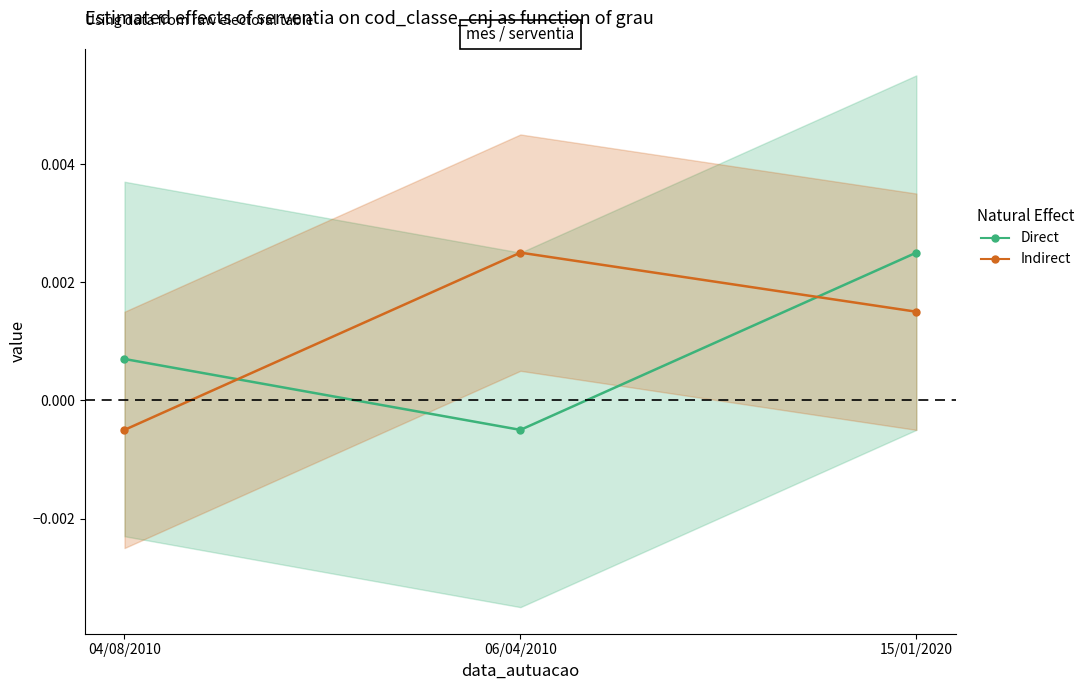

How many series are shown in this chart?

2